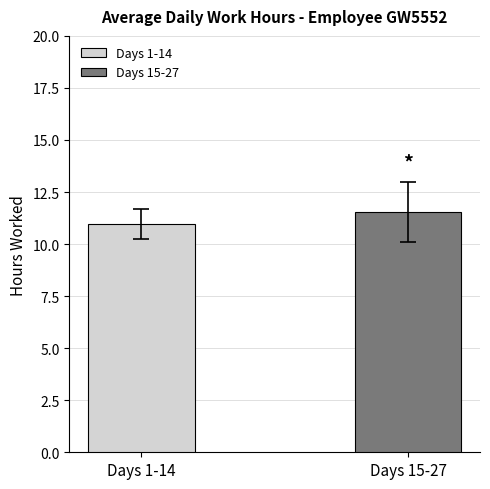

Are the bars horizontal?

No